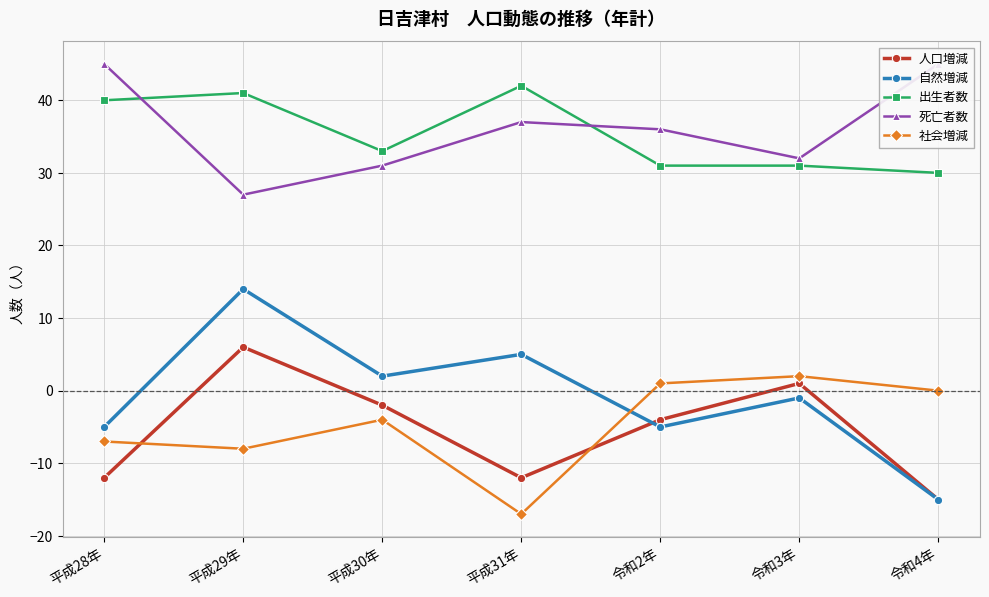

How many negative values does the 自然増減 series have?

4